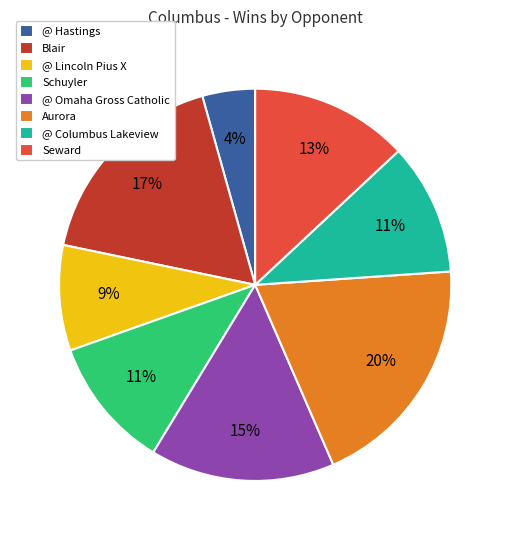

Does Blair represent more than half of the total?

No